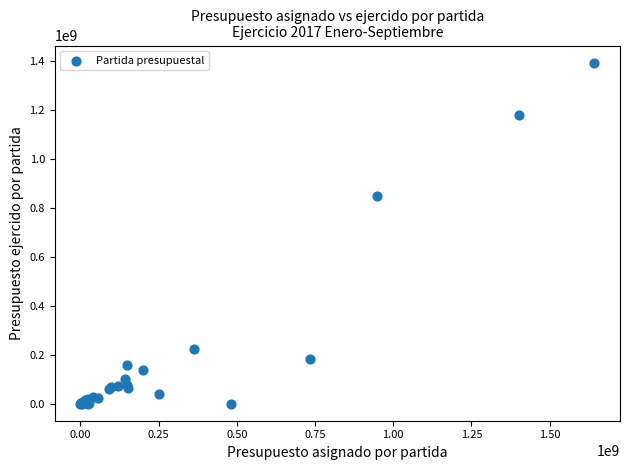

What Y value in the scatter plot is closest to 696424755?

846442366